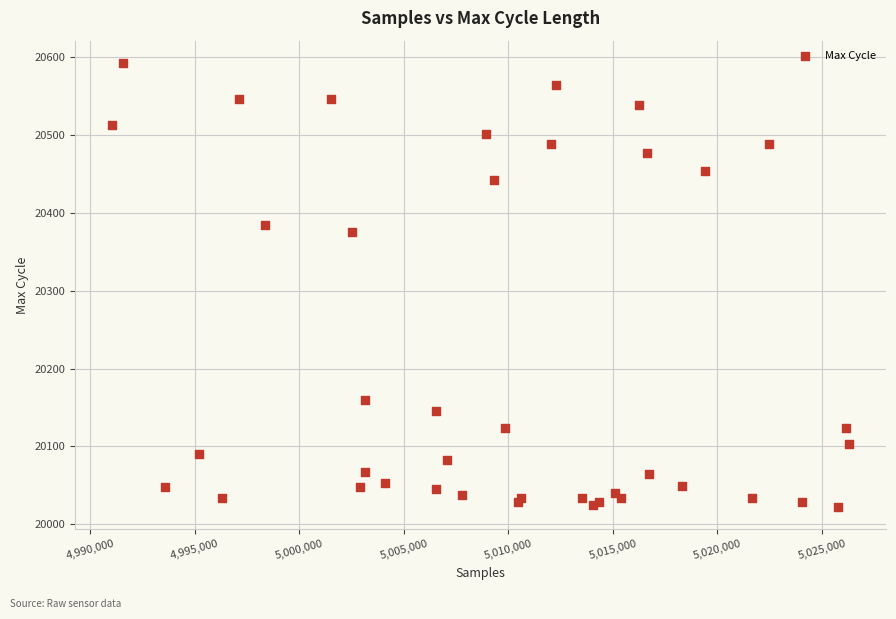

What Y value in the scatter plot is closest to 20307?

20376